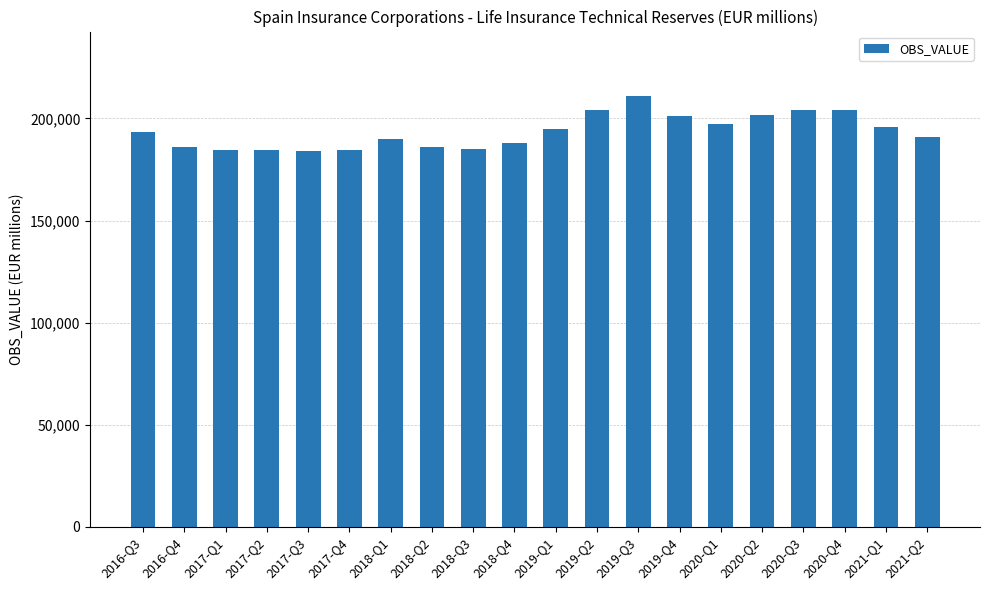

Which label corresponds to the largest value in the chart?

2019-Q3